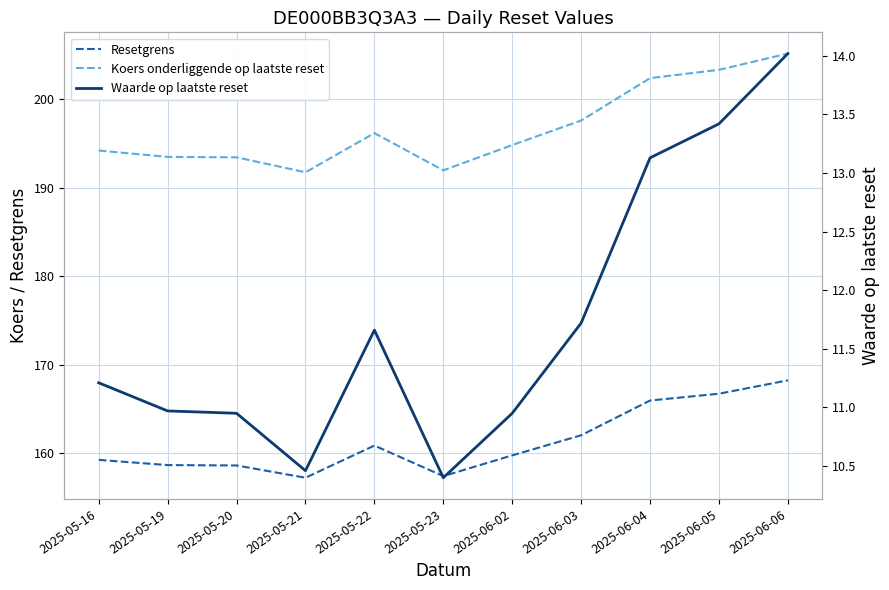

How many lines are shown in the chart?

3